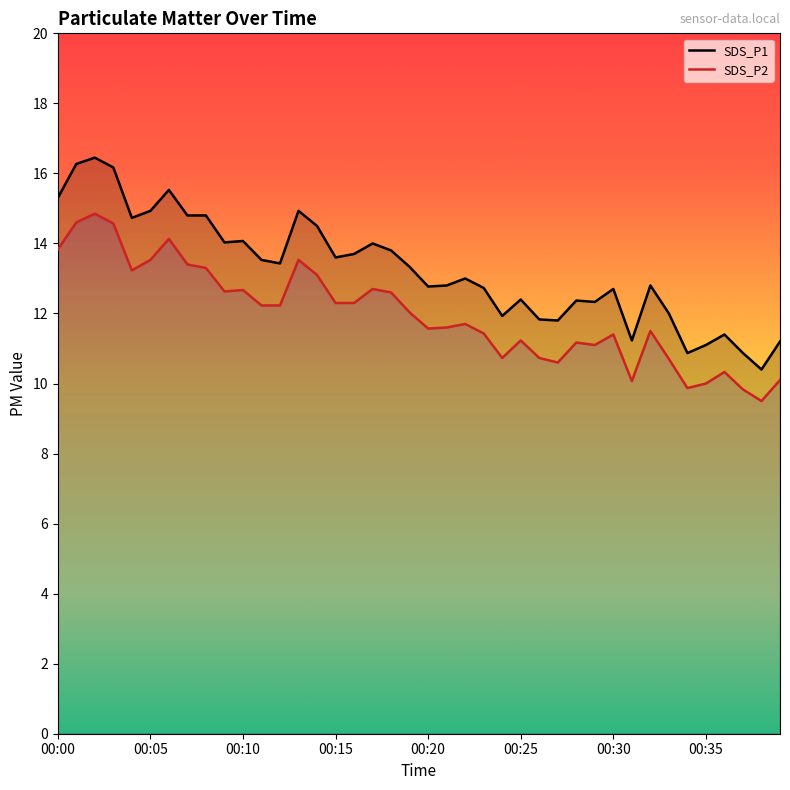

What is the smallest value displayed?

9.5